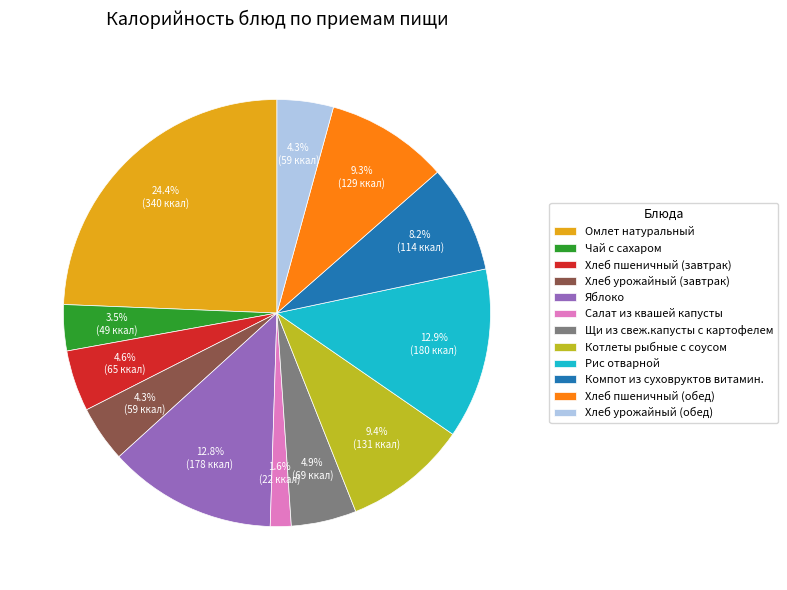

Between Котлеты рыбные с соусом and Щи из свеж.капусты с картофелем, which is larger?

Котлеты рыбные с соусом